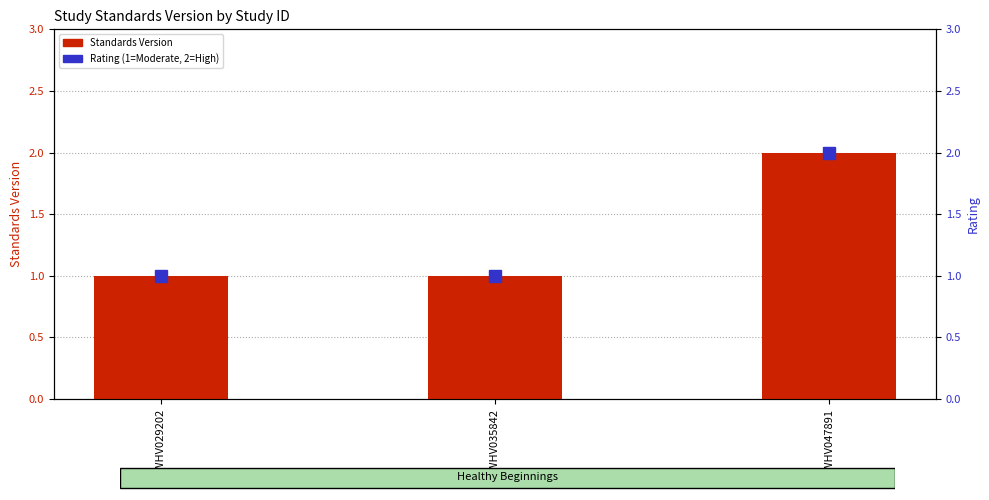

What is the average value of the Rating (1=Moderate, 2=High) series?

1